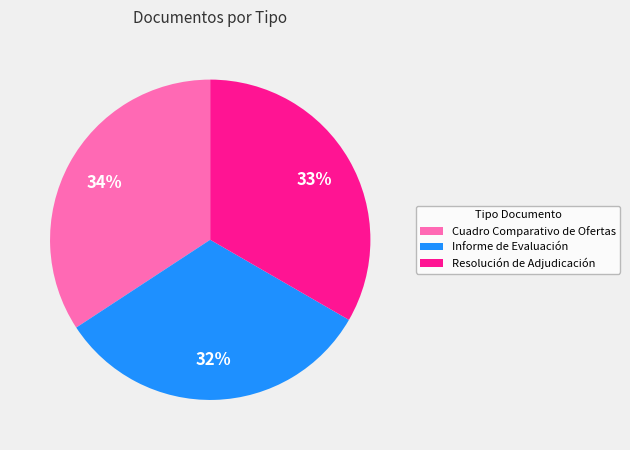

Is the sum of Informe de Evaluación and Resolución de Adjudicación greater than half?

Yes